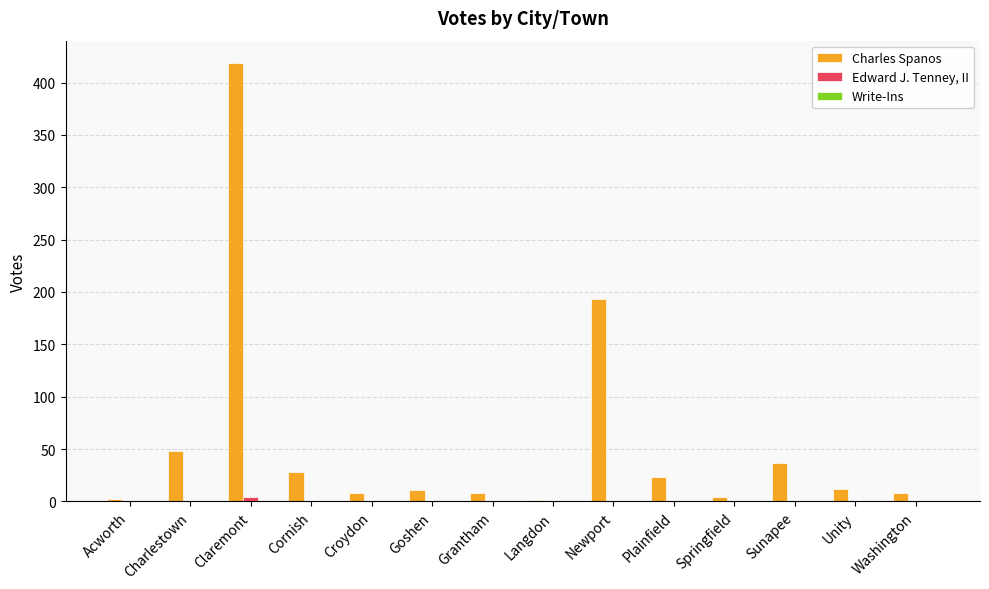

Where is Charles Spanos nearest to the value 210?

Newport